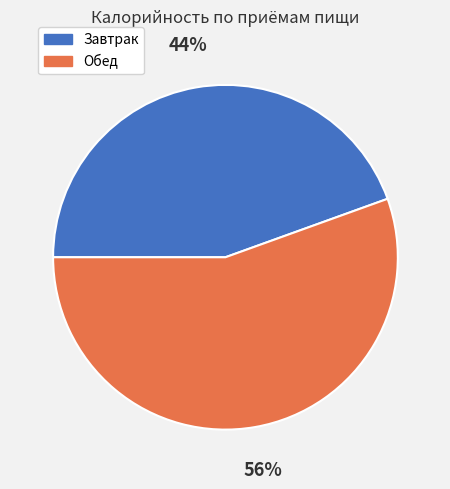

To the nearest percent, what is the combined percentage of Обед and Завтрак?

100%